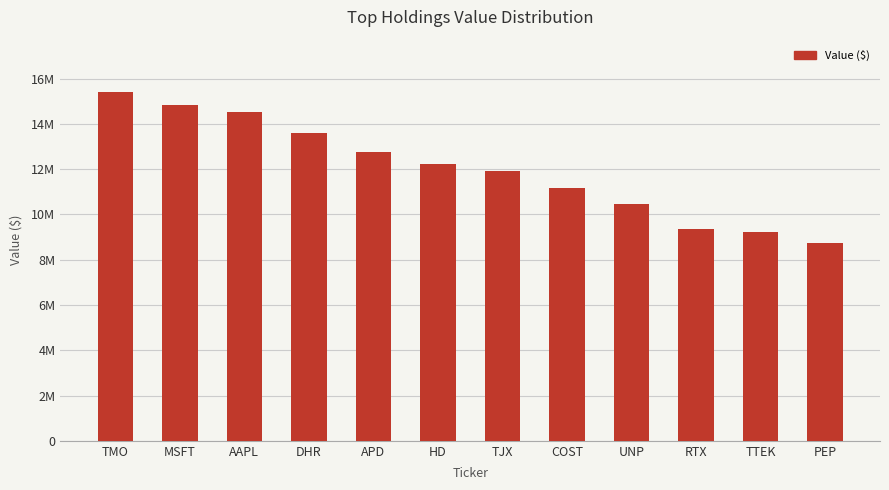

Does the chart contain any negative values?

No